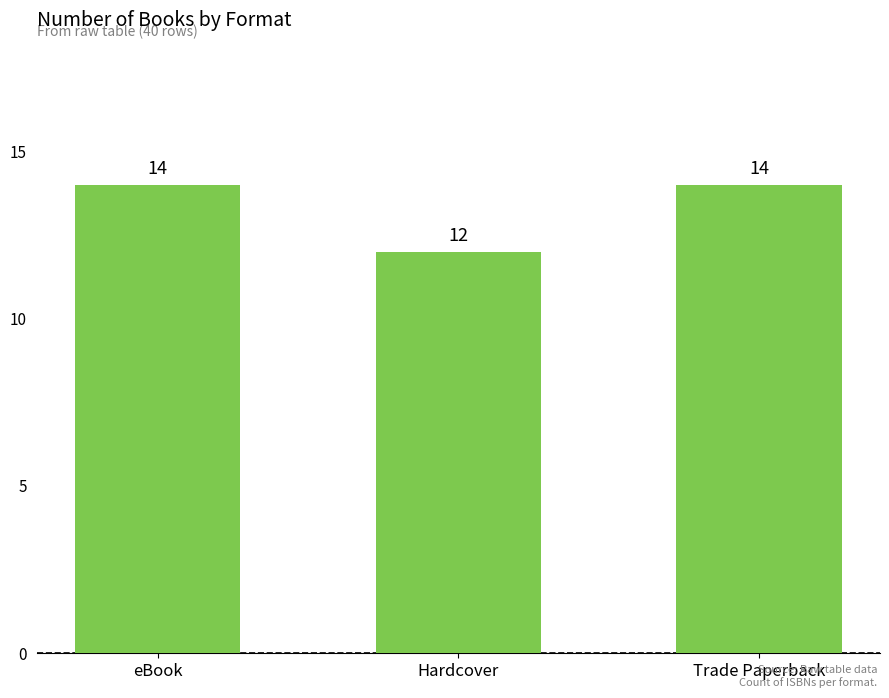

Reading left to right, extract all data points from this chart.

eBook=14	Hardcover=12	Trade Paperback=14